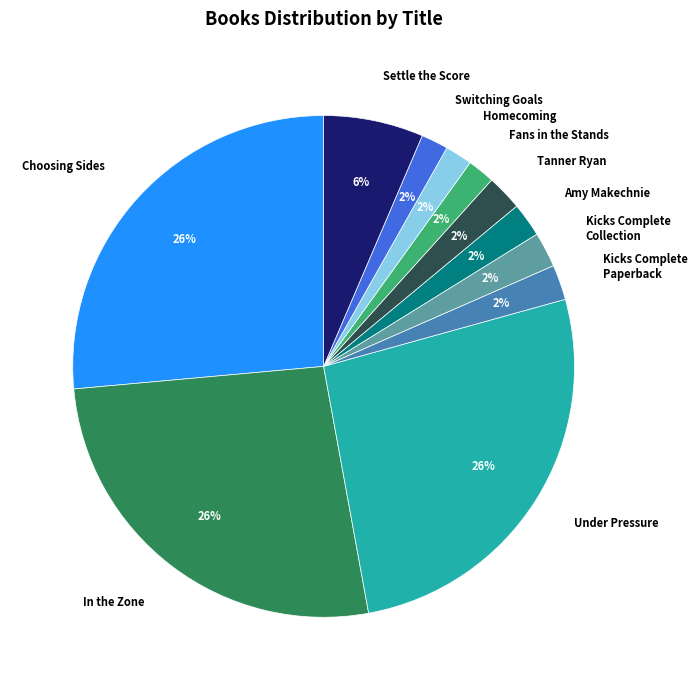

Does any single category account for the majority?

No